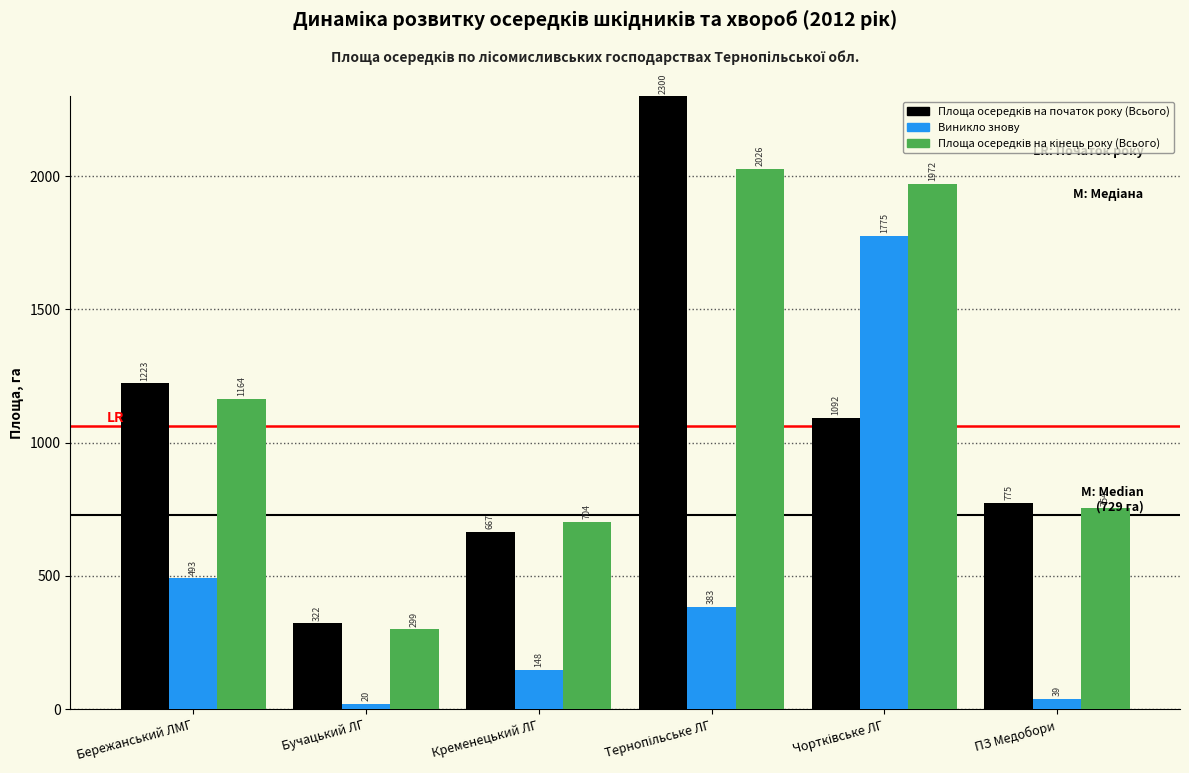

Where is Виникло знову nearest to the value 897?

Бережанський ЛМГ